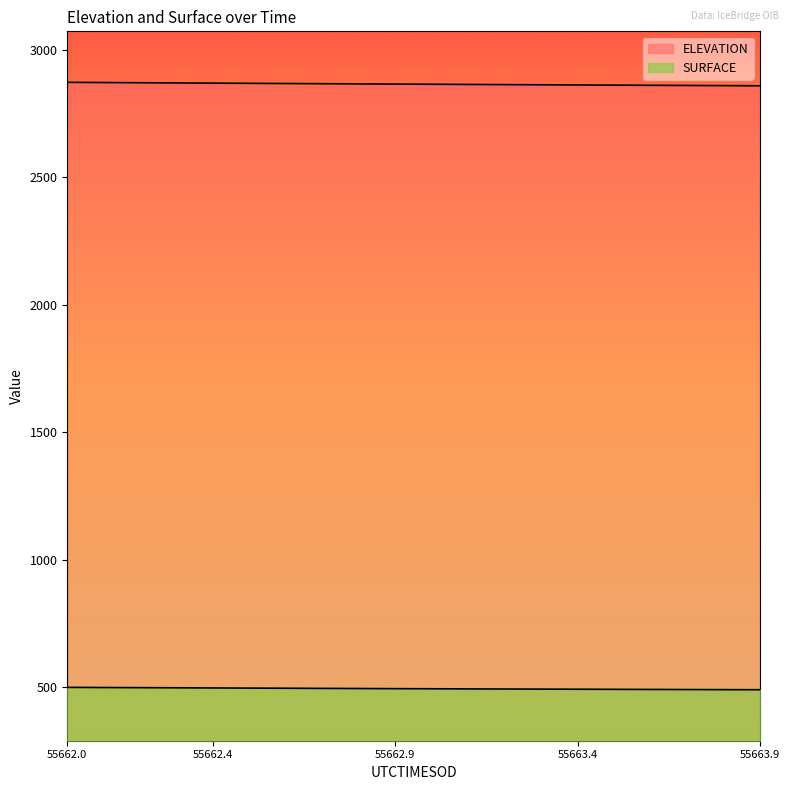

True or false: ELEVATION and SURFACE cross at least once.

False